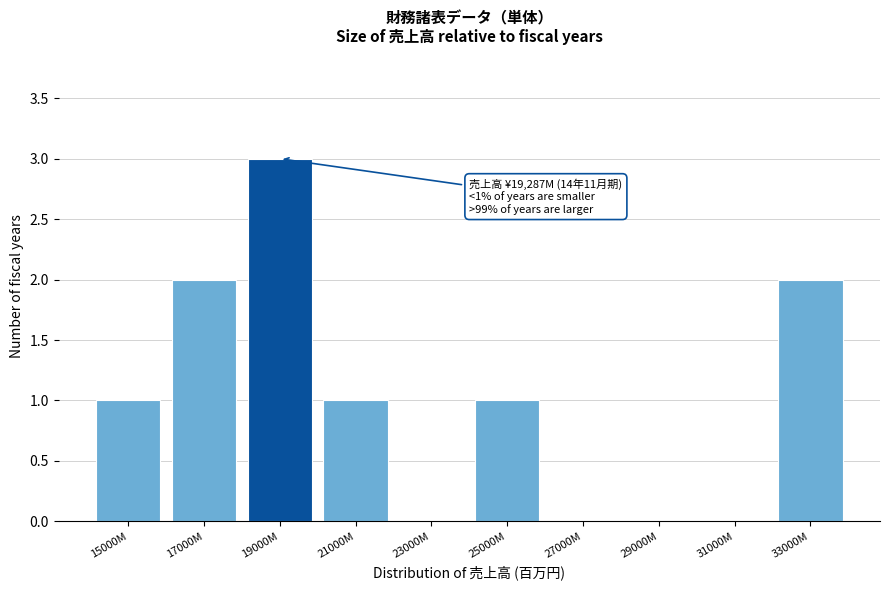

Reading left to right, what are all the values shown in this chart?

15000M=1	17000M=2	19000M=3	21000M=1	23000M=0	25000M=1	27000M=0	29000M=0	31000M=0	33000M=2